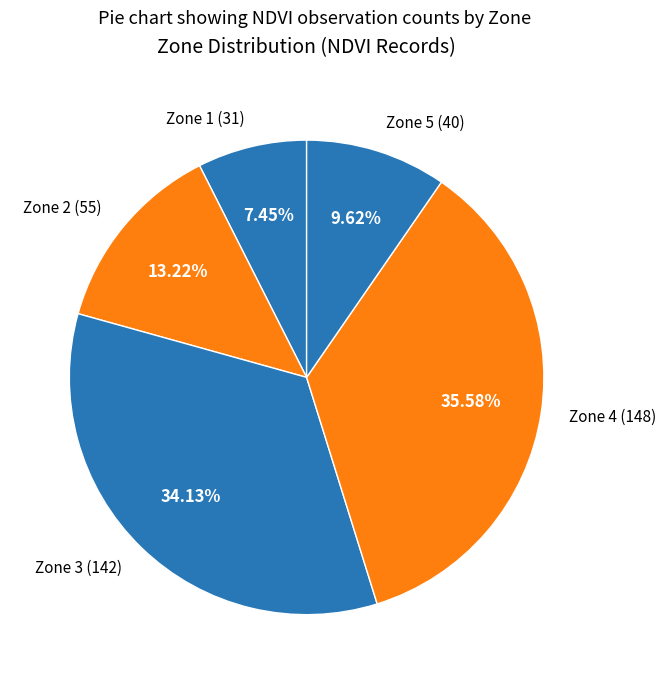

To the nearest percent, what is the combined percentage of Zone 4 and Zone 5?

45%